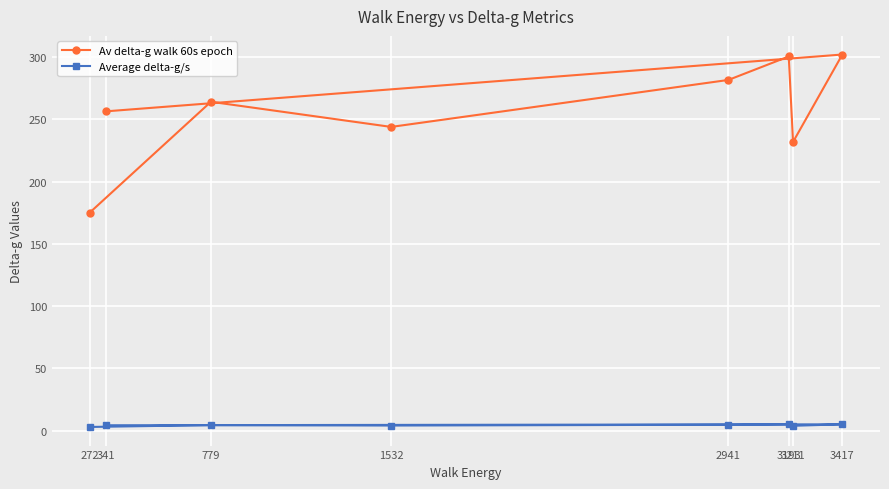

Which category has the lowest value in the Average delta-g/s series?

272